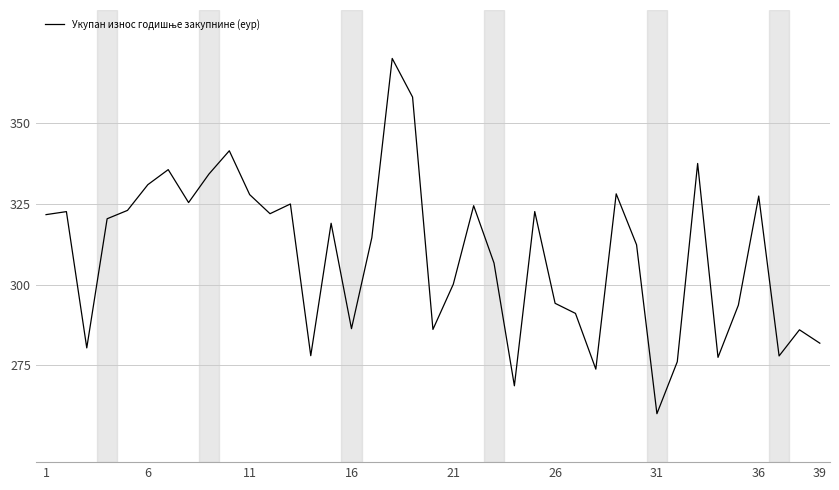

What is the difference between the maximum and minimum values?

110.0